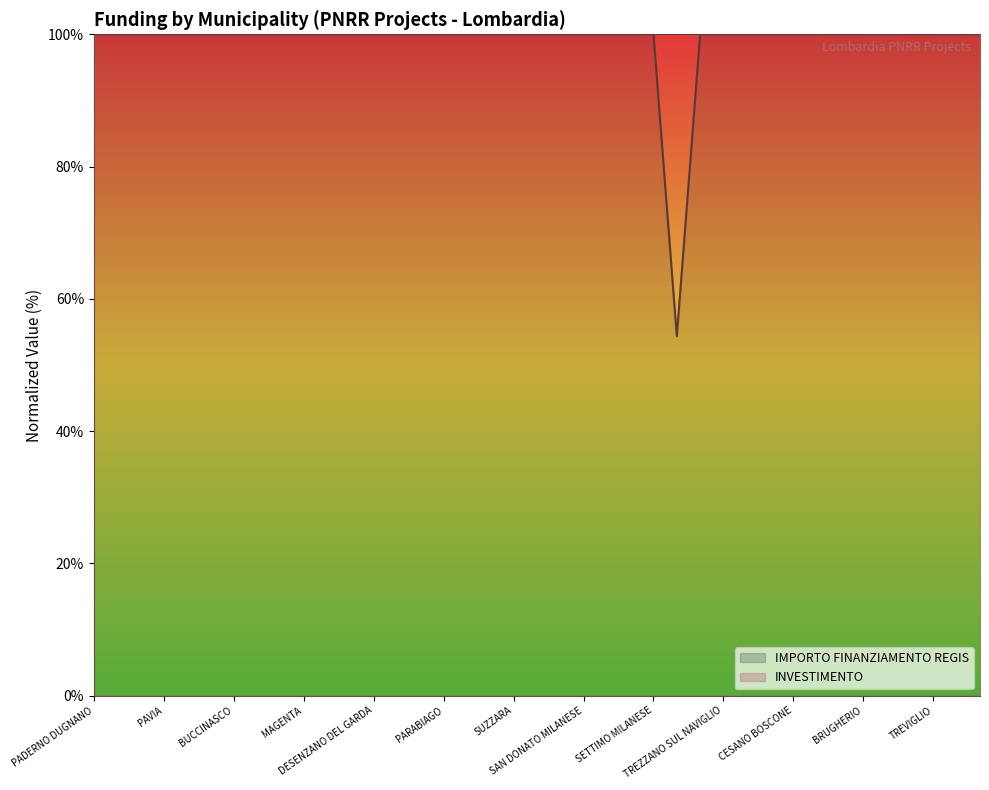

Which series has the largest range (max minus min)?

IMPORTO FINANZIAMENTO REGIS